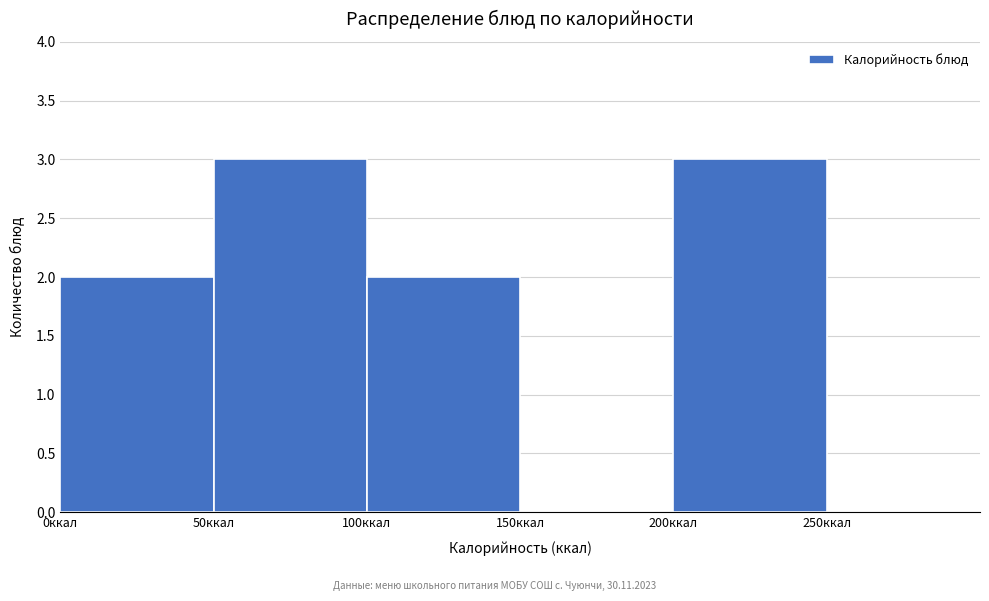

How tall is the bar that spans 50 to 100 on the x-axis? The values are not printed on the chart, so give them approximately, as read against the axis.

3